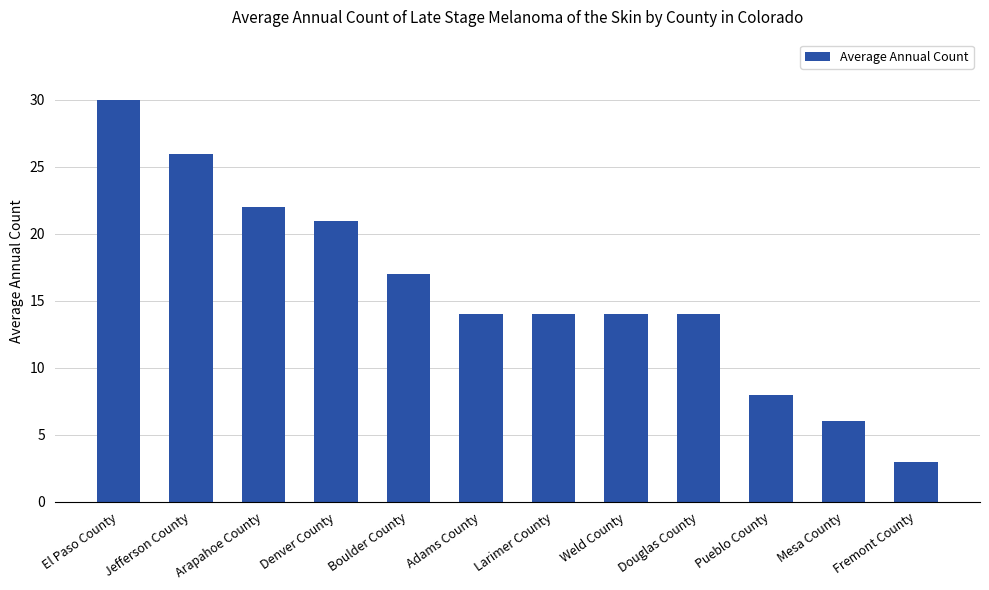

Count the number of categories in the chart.

12